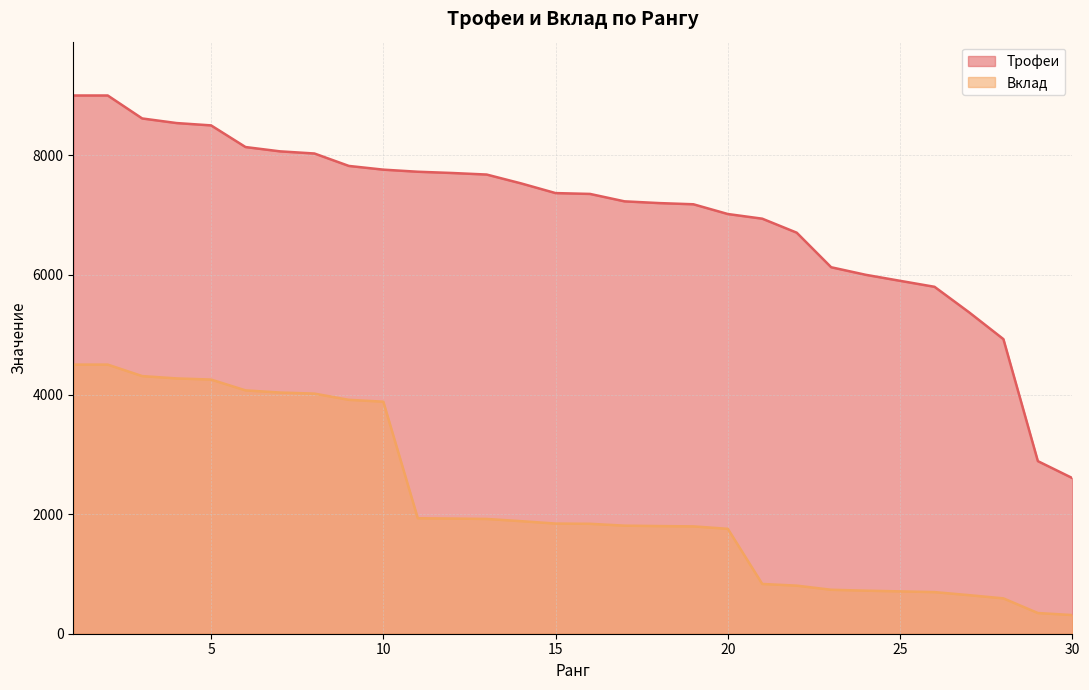

Reading left to right, what are all the values shown in this chart?

Трофеи: 9000	9000	8616	8539	8500	8138	8066	8030	7822	7760	7725	7704	7678	7530	7368	7354	7230	7201	7181	7018	6940	6706	6128	6002	5901	5801	5376	4926	2886	2603
Вклад: 4500	4500	4308	4269	4250	4069	4033	4015	3911	3880	1931	1926	1919	1882	1842	1838	1807	1800	1795	1754	832	804	735	720	708	696	645	591	346	312